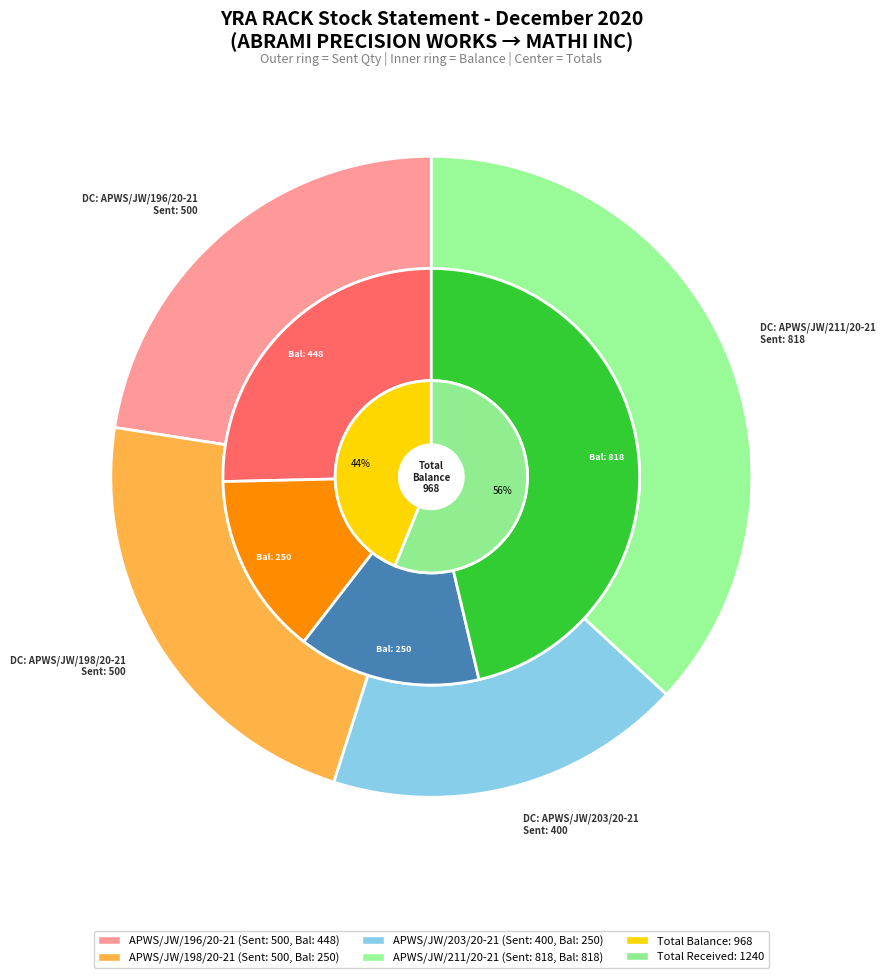

To the nearest percent, what is the difference between the APWS/JW/211/20-21 and APWS/JW/196/20-21 slice percentages?

21%